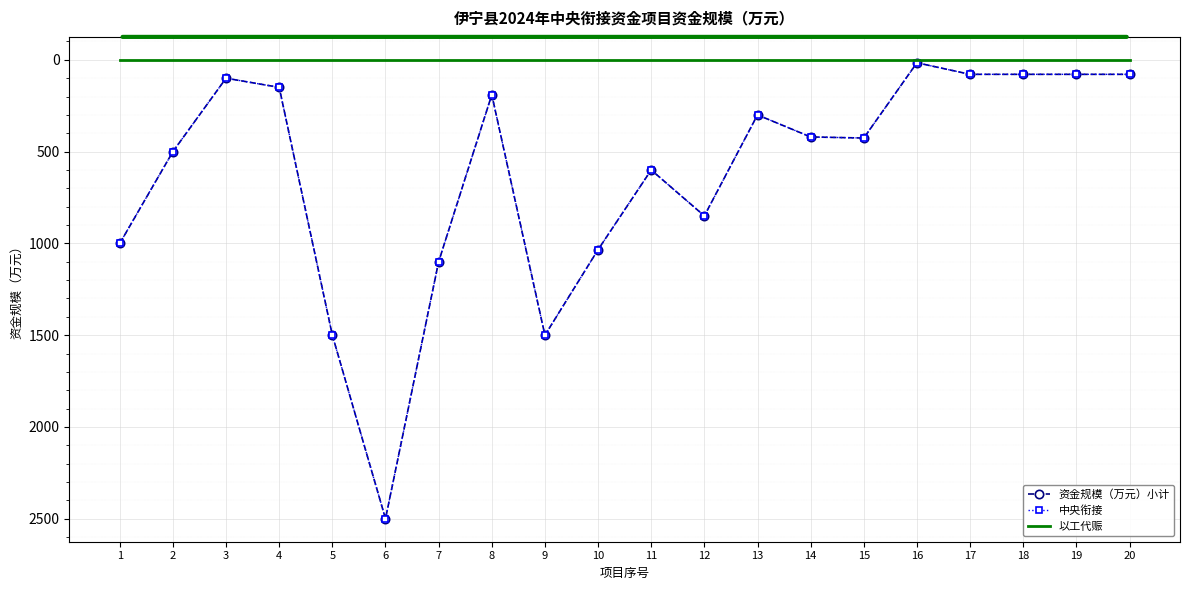

What are all the series names shown in the legend?

资金规模（万元）小计, 中央衔接, 以工代赈